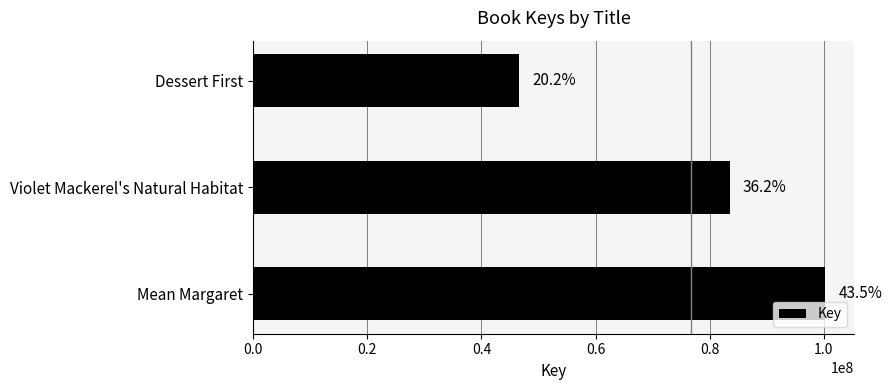

What is the smallest value displayed?

46601826